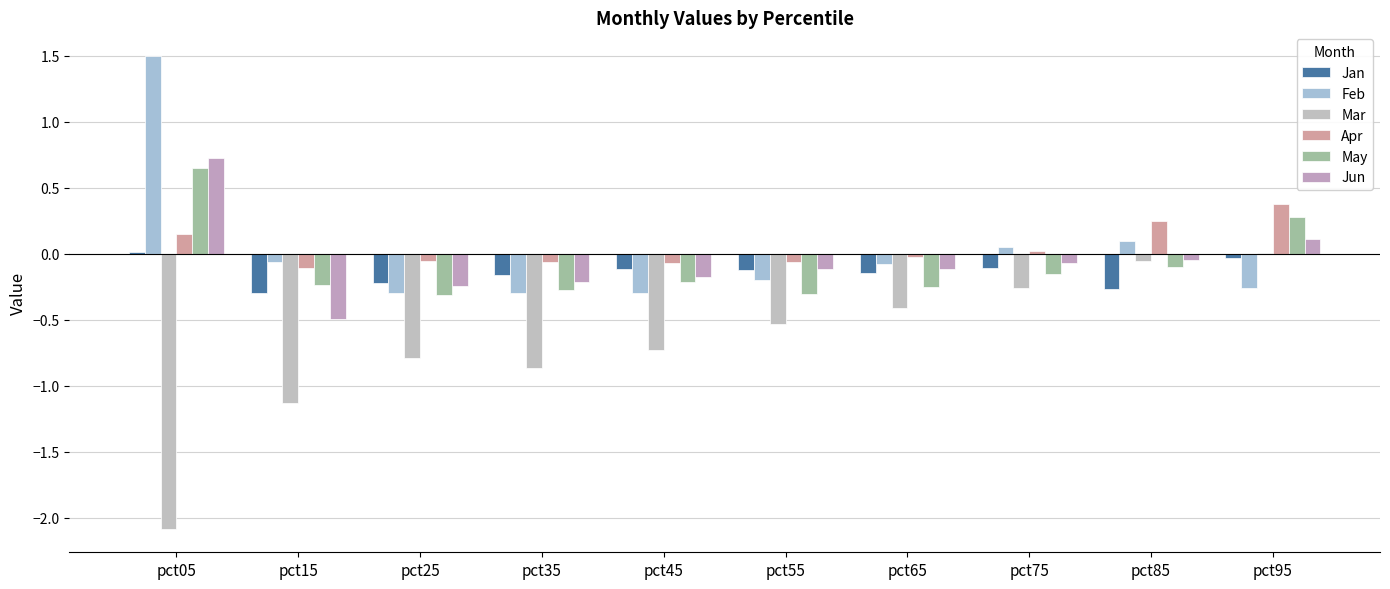

What are all the series names shown in the legend?

Jan, Feb, Mar, Apr, May, Jun